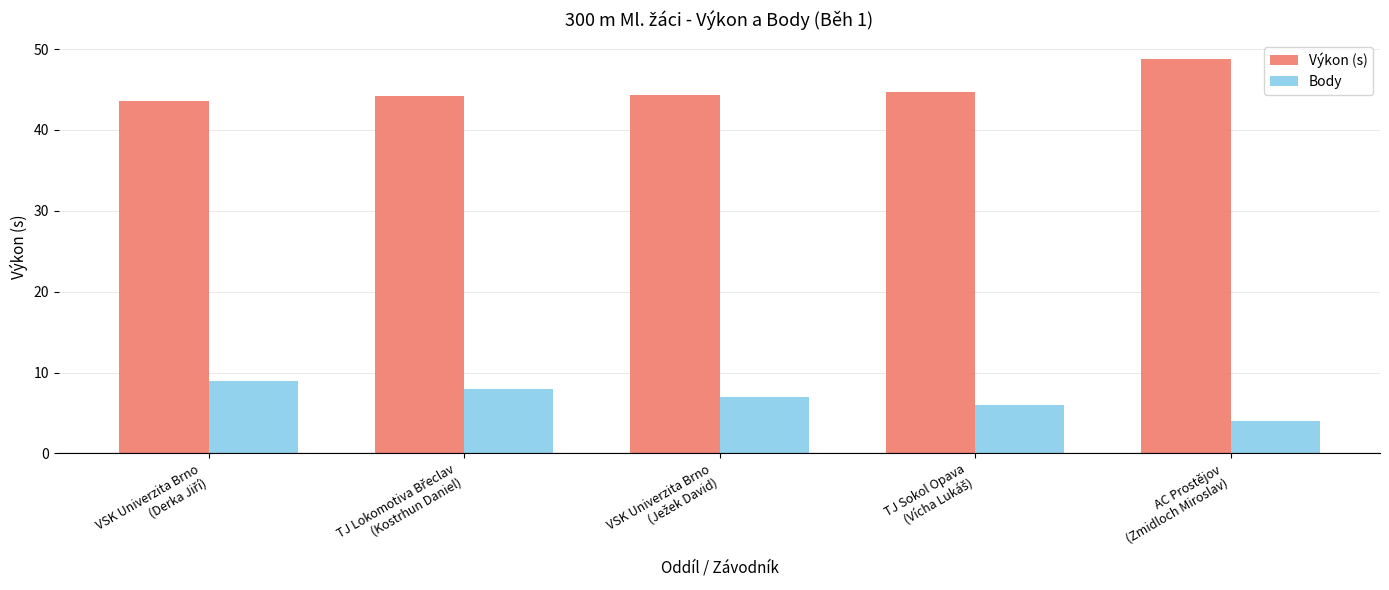

What is the sum of all Výkon (s) values?

225.5